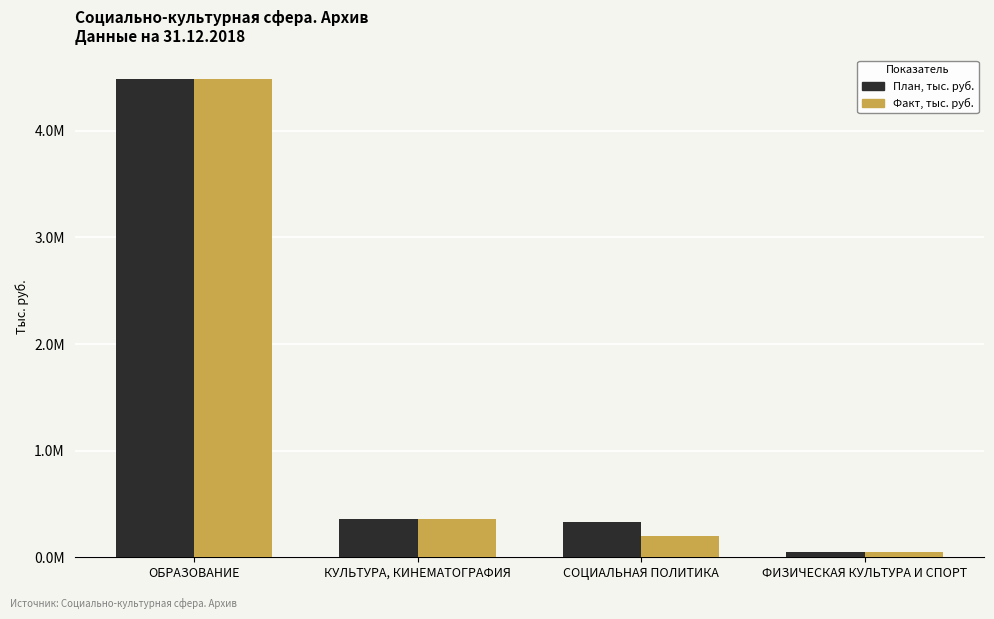

Is it true that План, тыс. руб. equals 328285.2 at СОЦИАЛЬНАЯ ПОЛИТИКА?

True